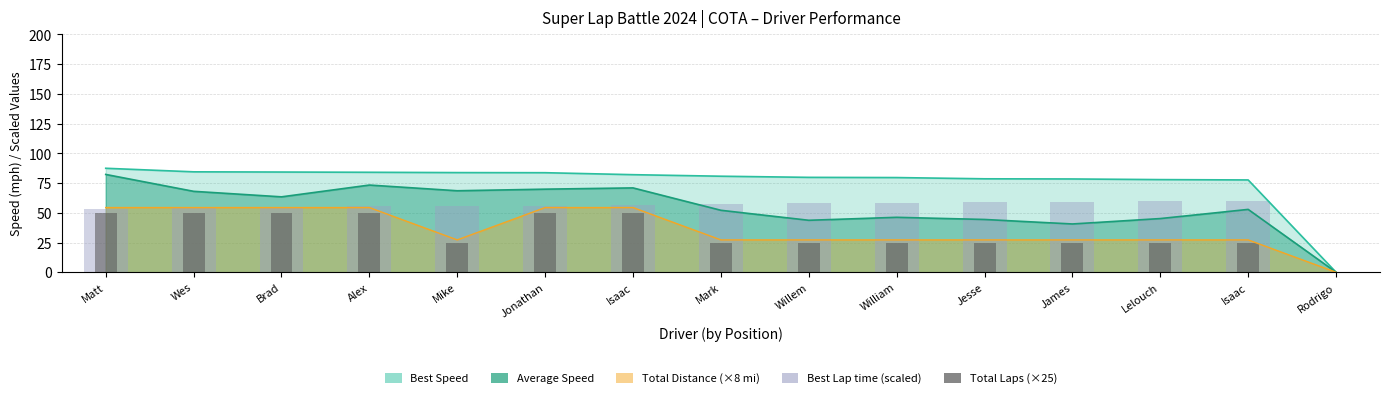

Is it true that Best Lap time (scaled) equals 12.6 at Mark?

False